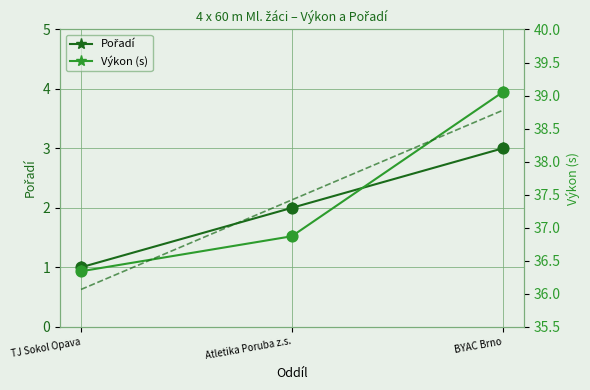

Which series has the widest spread of Y values?

Trend Výkon